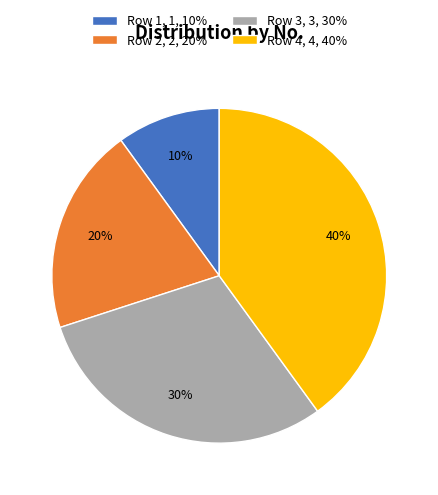

Which category has the smallest portion of the pie?

Row 1